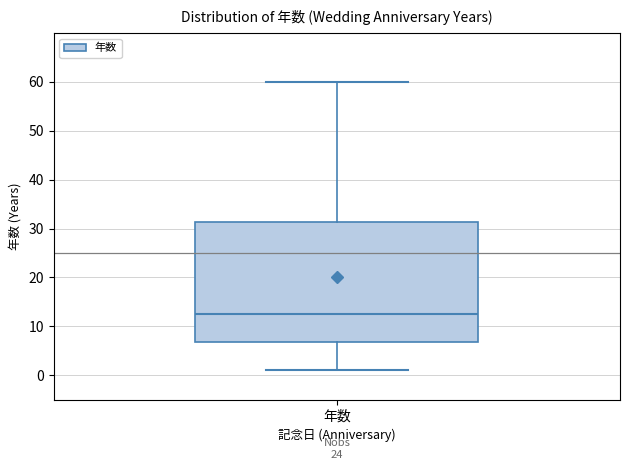

Transcribe this box plot: give where the median line is, the range the box spans, and where the two whiskers end, as read against the y-axis. The values are not printed on the chart, so give them approximately, as read against the axis.

median 13, box 7 to 31, whiskers 1 to 60